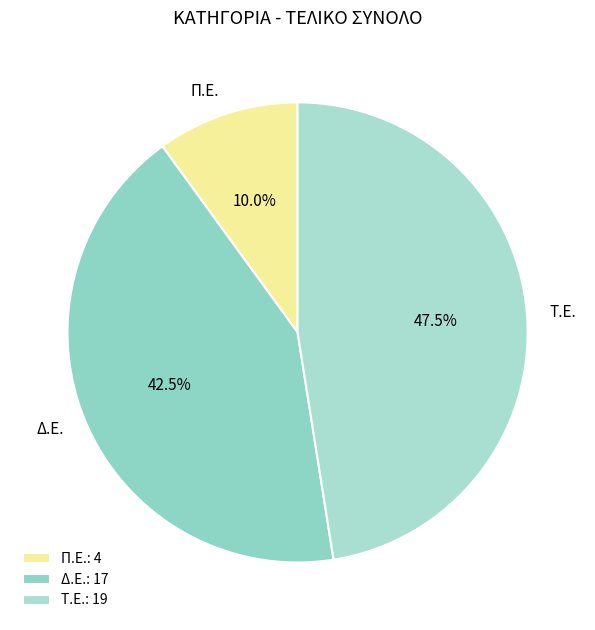

To the nearest percent, what is the average slice percentage?

33%